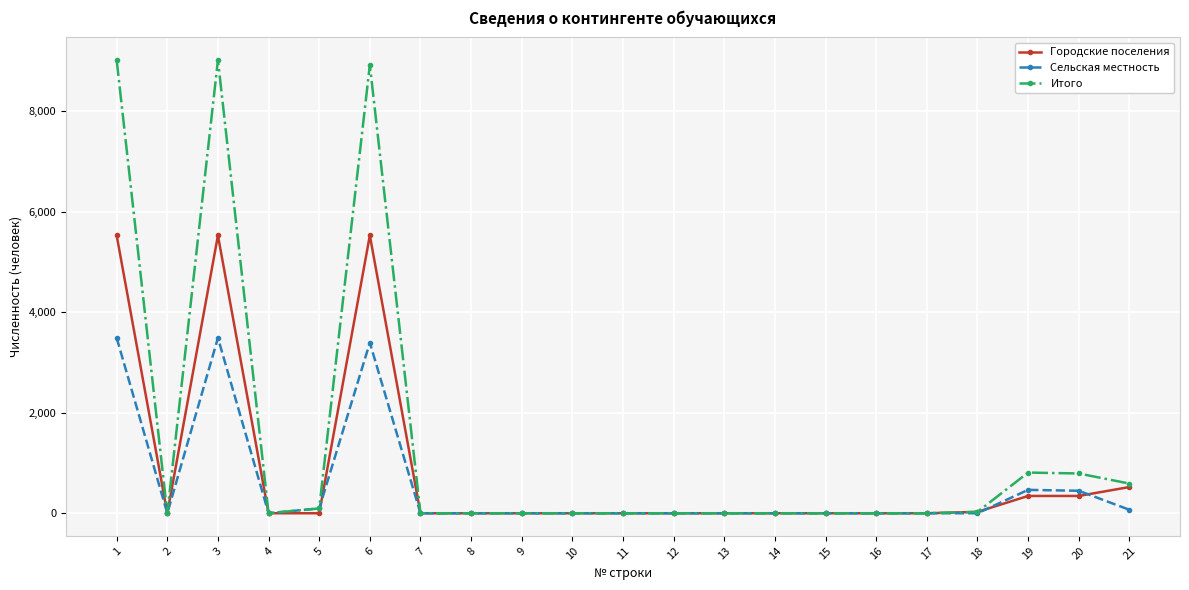

List the series in order of their peak value, highest first.

Итого, Городские поселения, Сельская местность